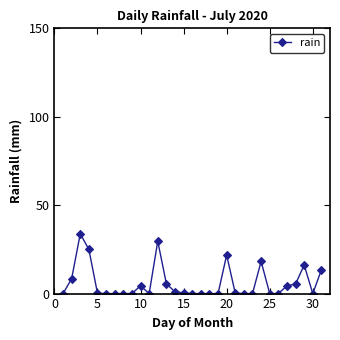

What is the difference between the second highest and minimum values?

29.6